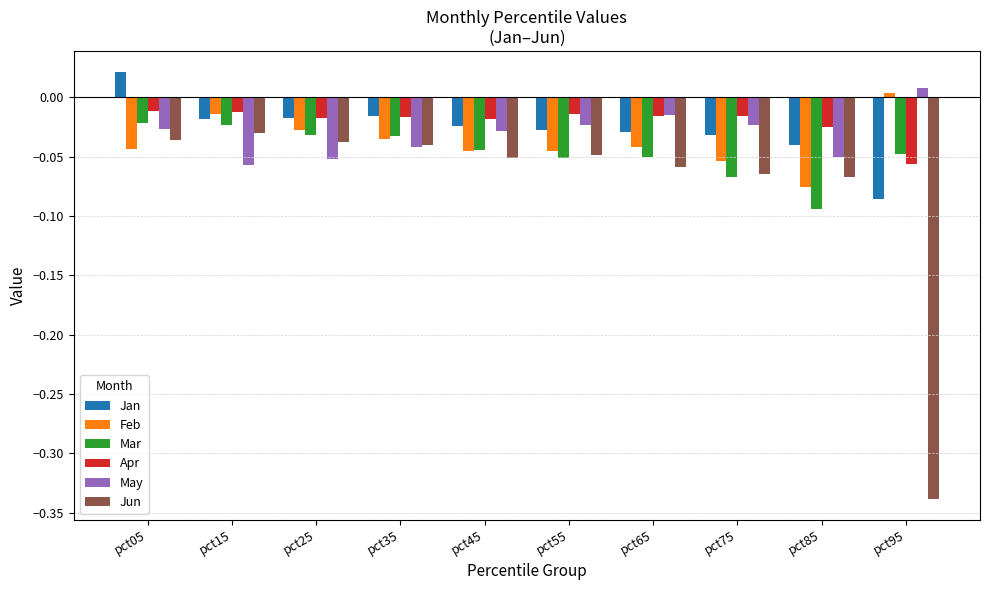

At which category is the sum across all series the highest?

pct05